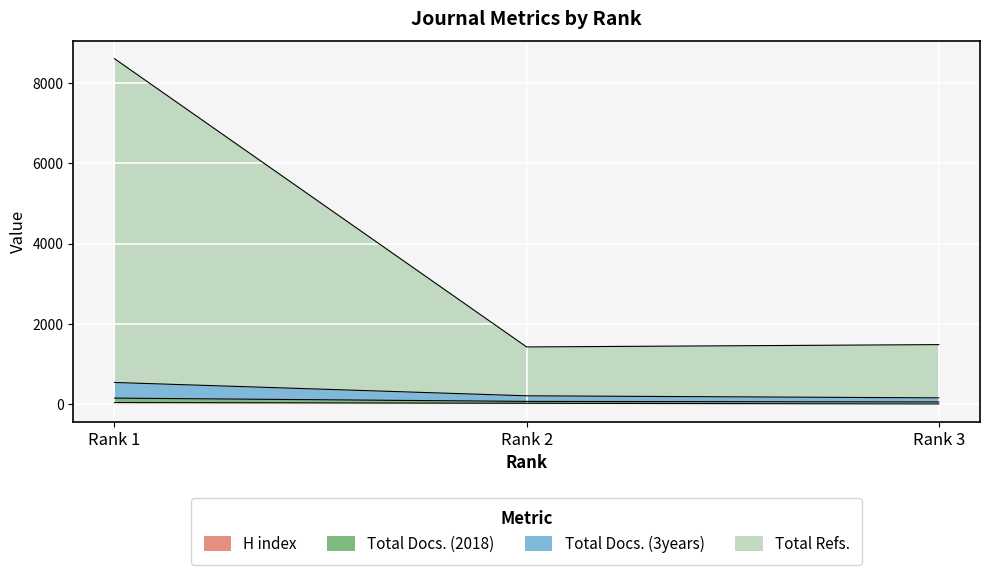

At how many categories does at least one series exceed 318?

3